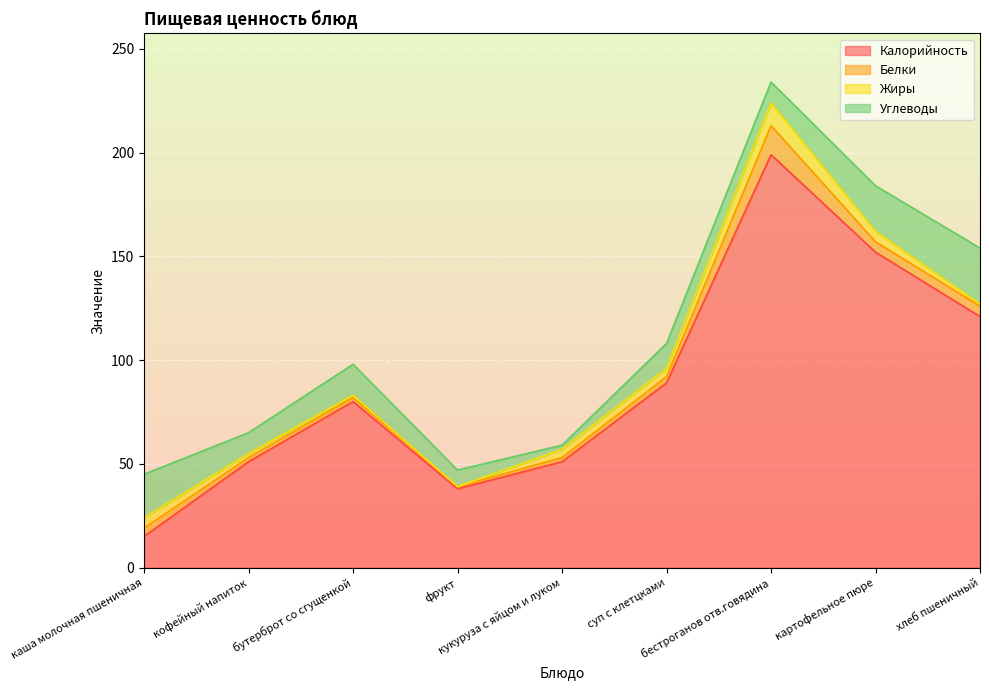

What is the difference between the Жиры values at фрукт and кукуруза с яйцом и луком?

4.0